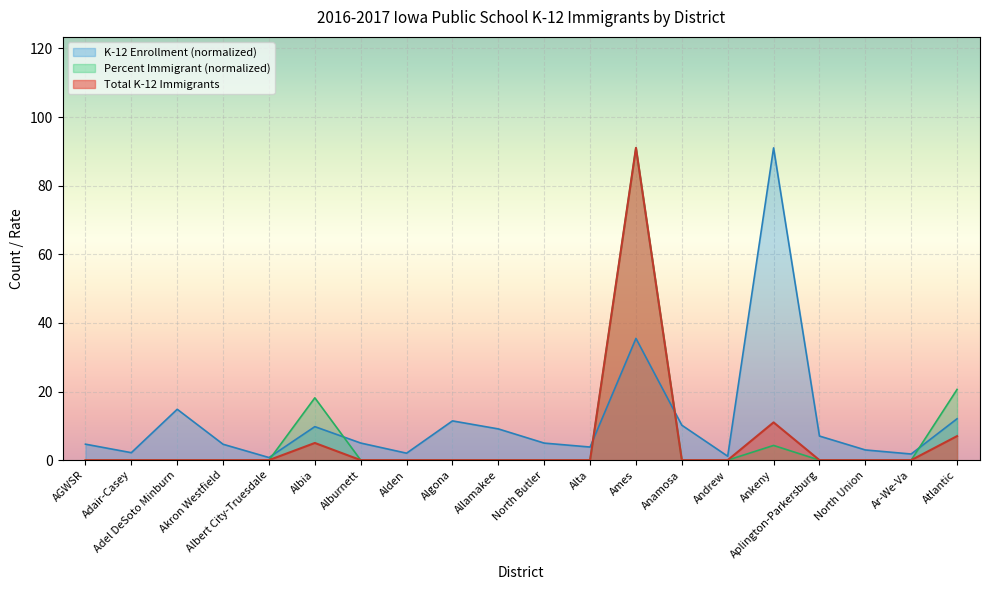

At how many categories does at least one series exceed 60?

2